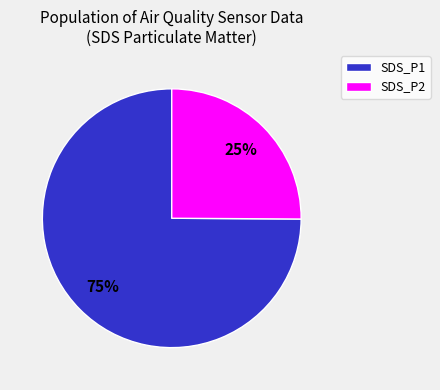

Is there a majority slice in this chart?

Yes